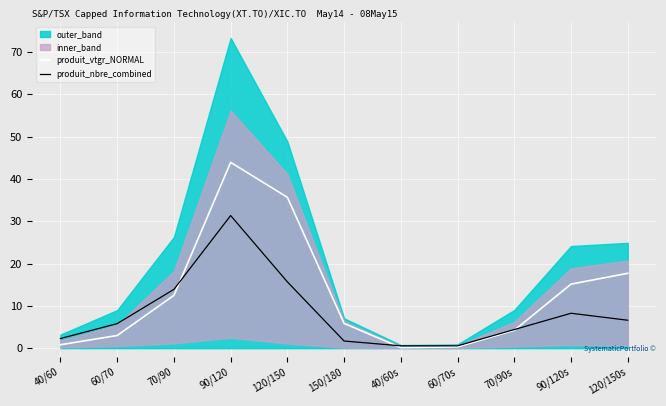

How many lines are shown in the chart?

2